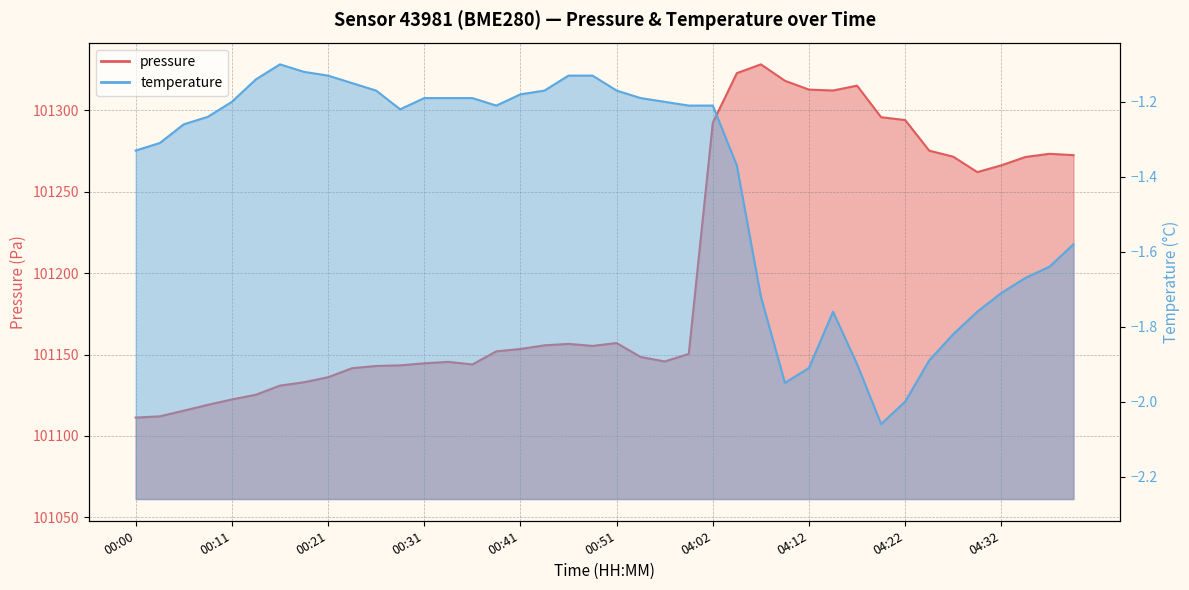

Where is the first local minimum for pressure?

00:36